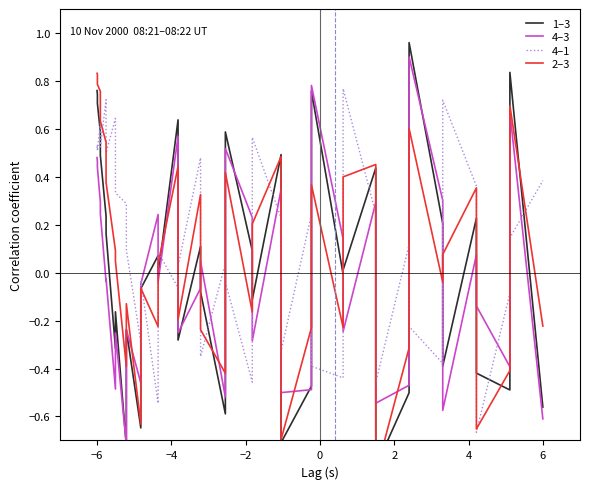

Is the value of 4–3 at 30 greater than the value of 2–3 at 6?

No